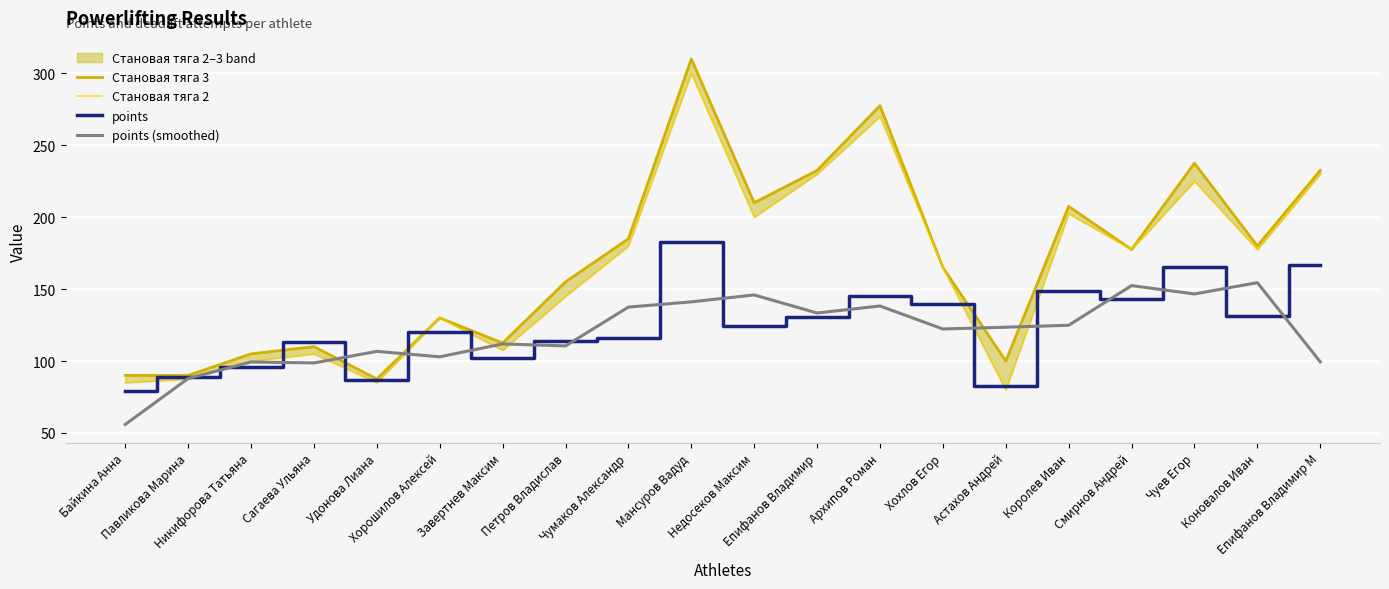

How many categories are shown in the chart?

20